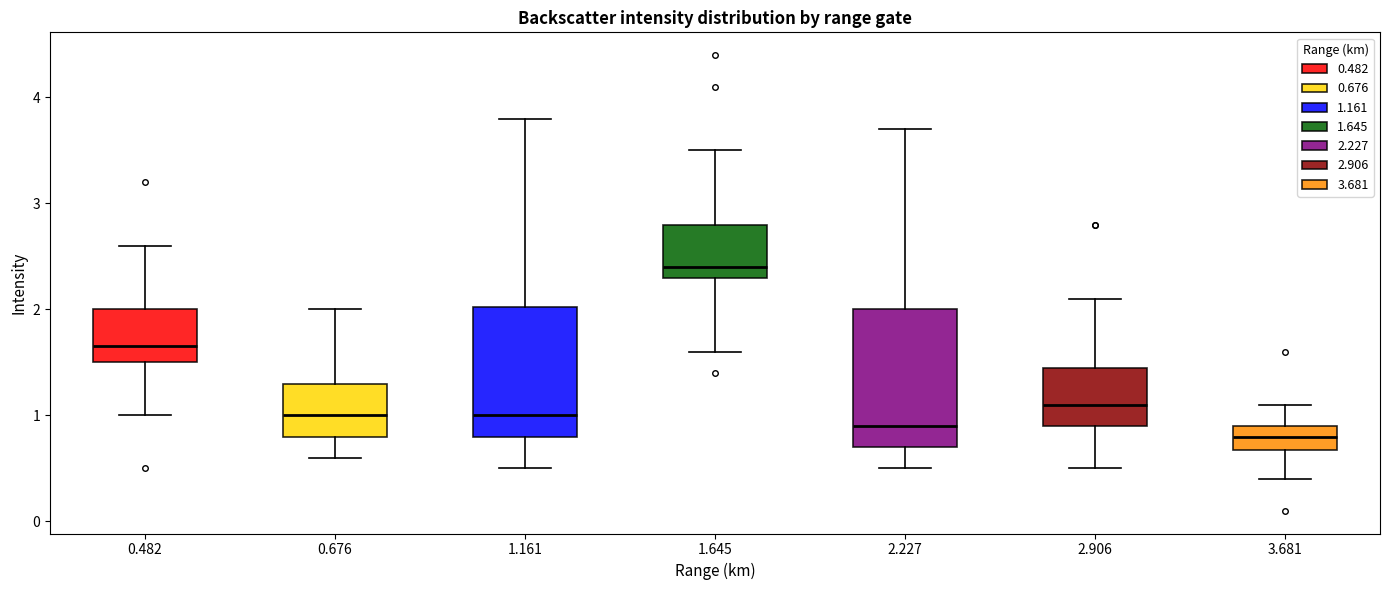

Where is the lower edge of the box at x = 2.906 on the y-axis? The values are not printed on the chart, so give them approximately, as read against the axis.

0.9